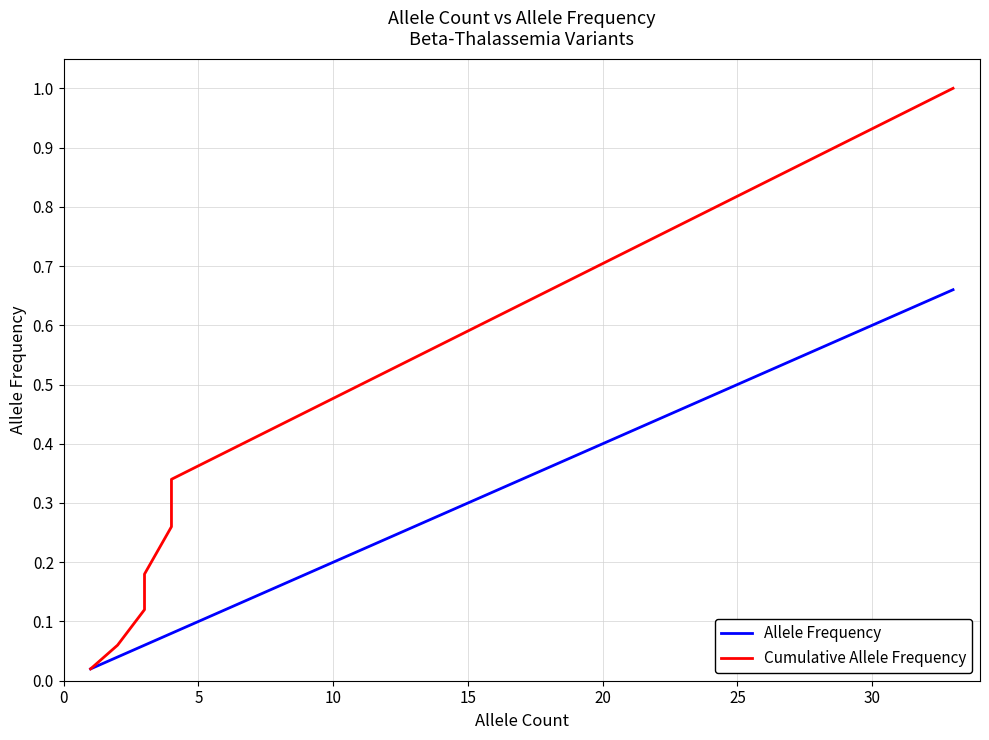

Which has a higher value, 15 or 25?

25